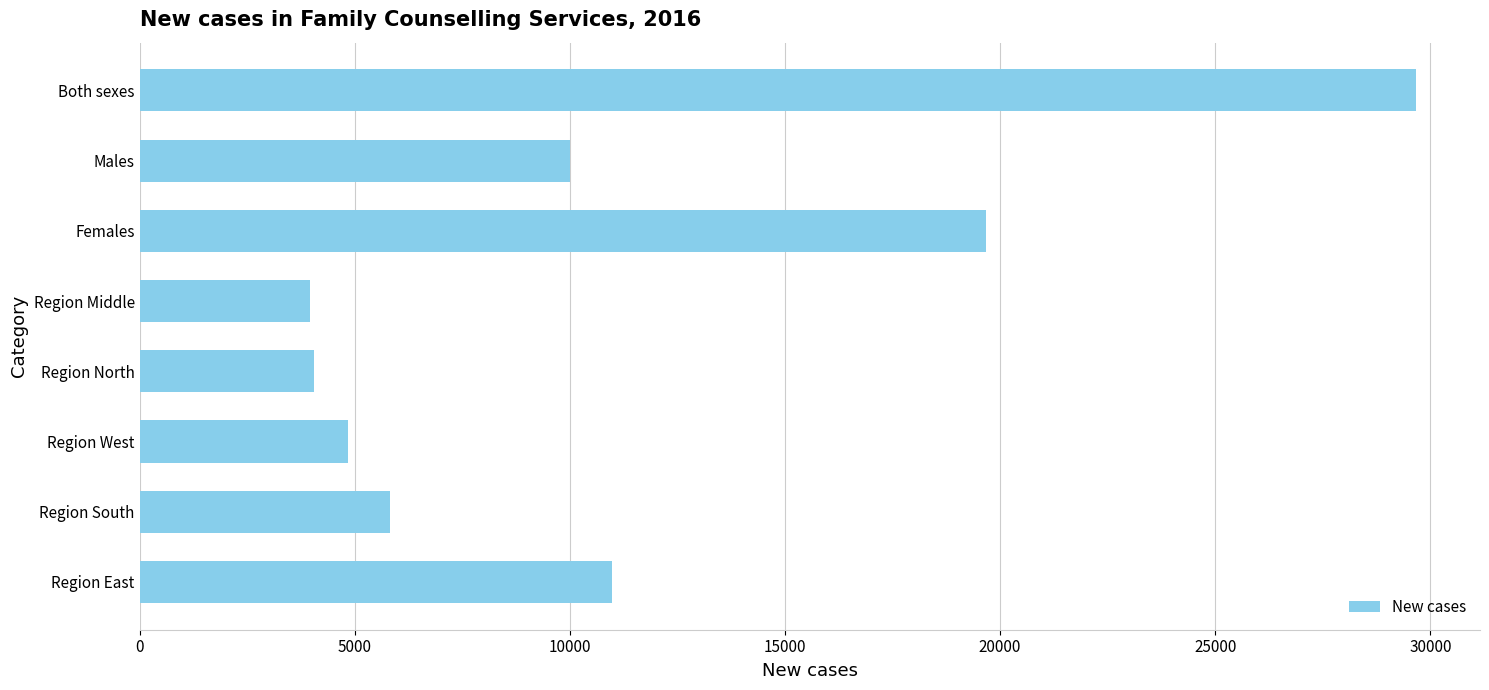

How many distinct data groups are displayed?

1